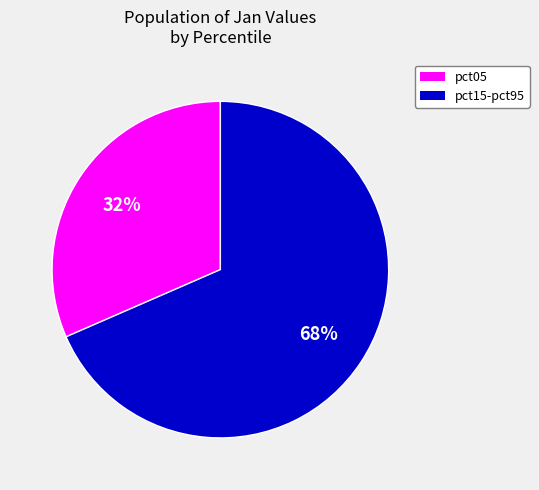

To the nearest percent, what is the average slice percentage?

50%